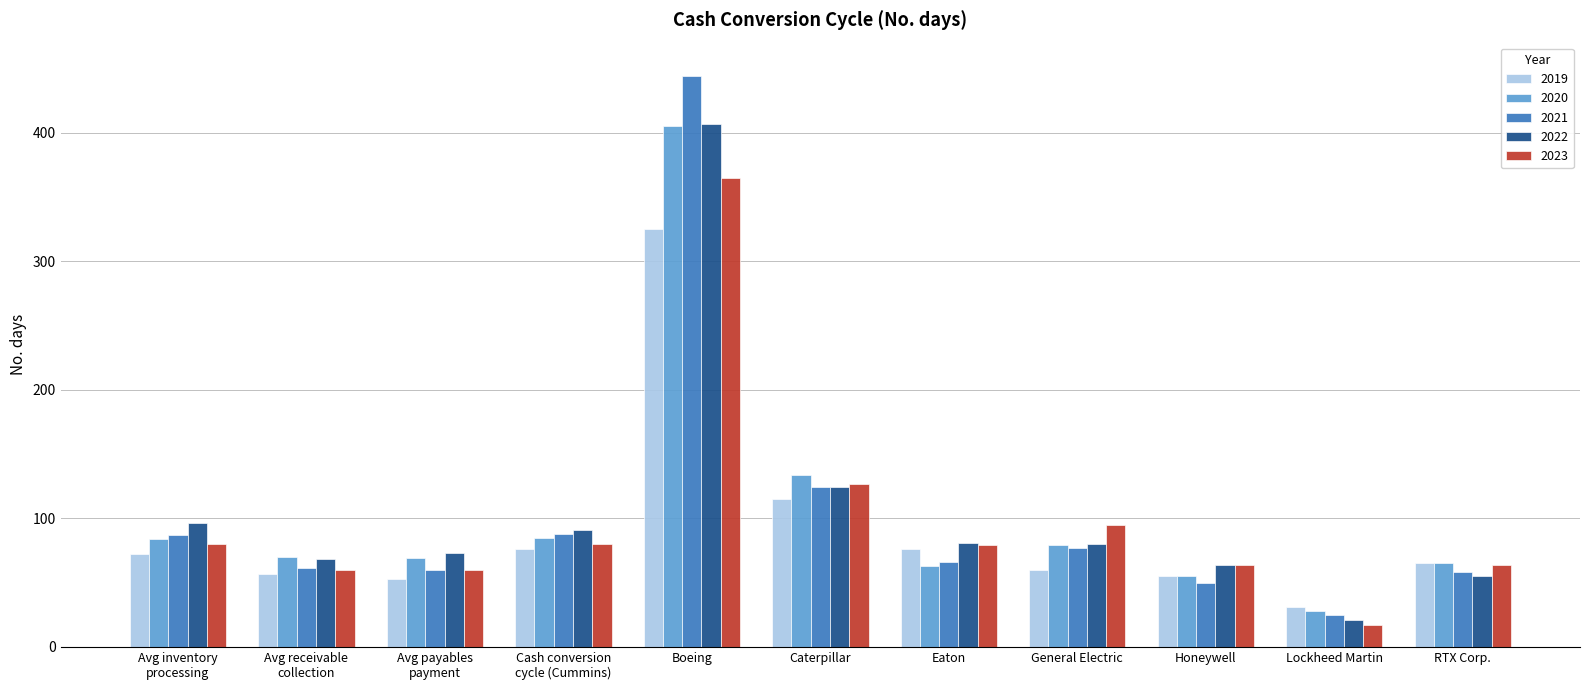

Where is 2021 nearest to the value 234?

Caterpillar